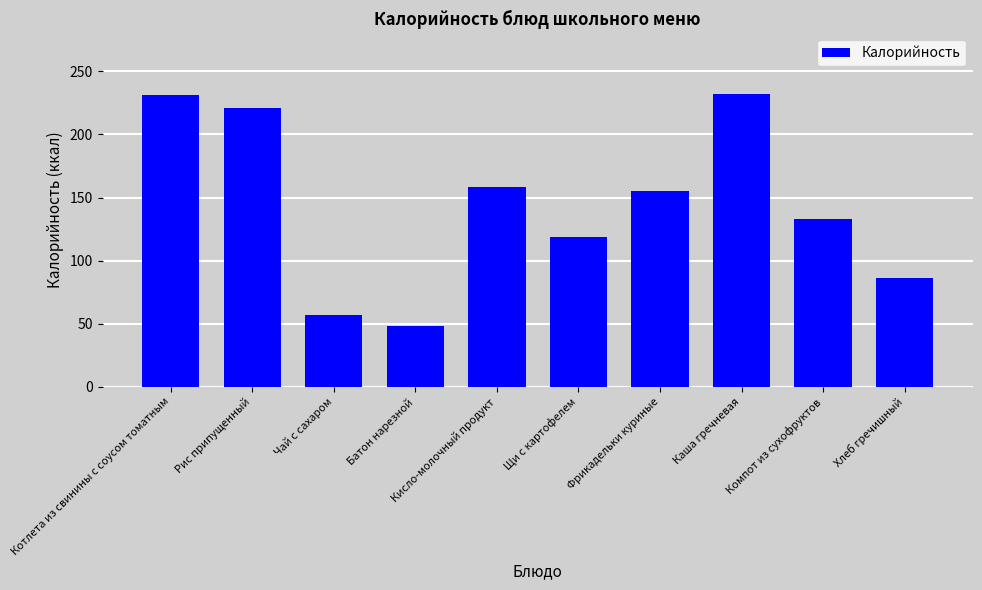

What is the average value?

144